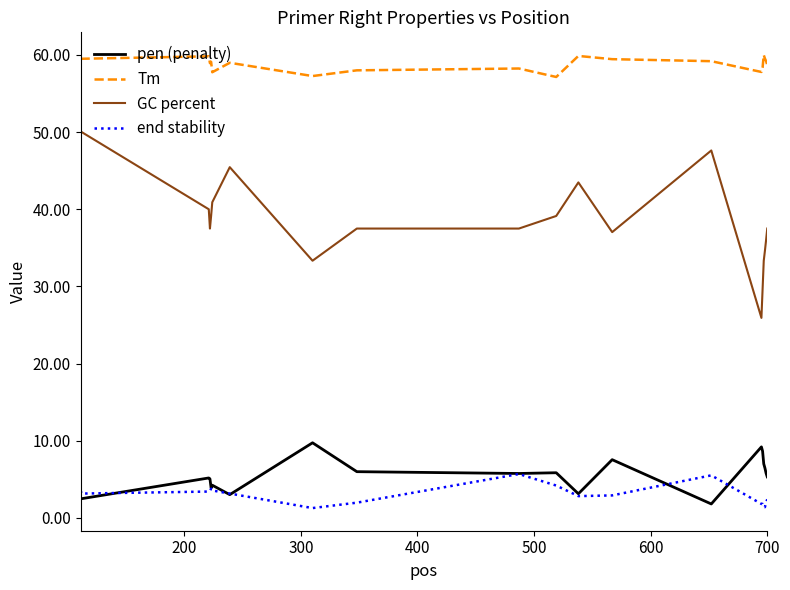

True or false: pen (penalty) and Tm intersect in this chart.

False